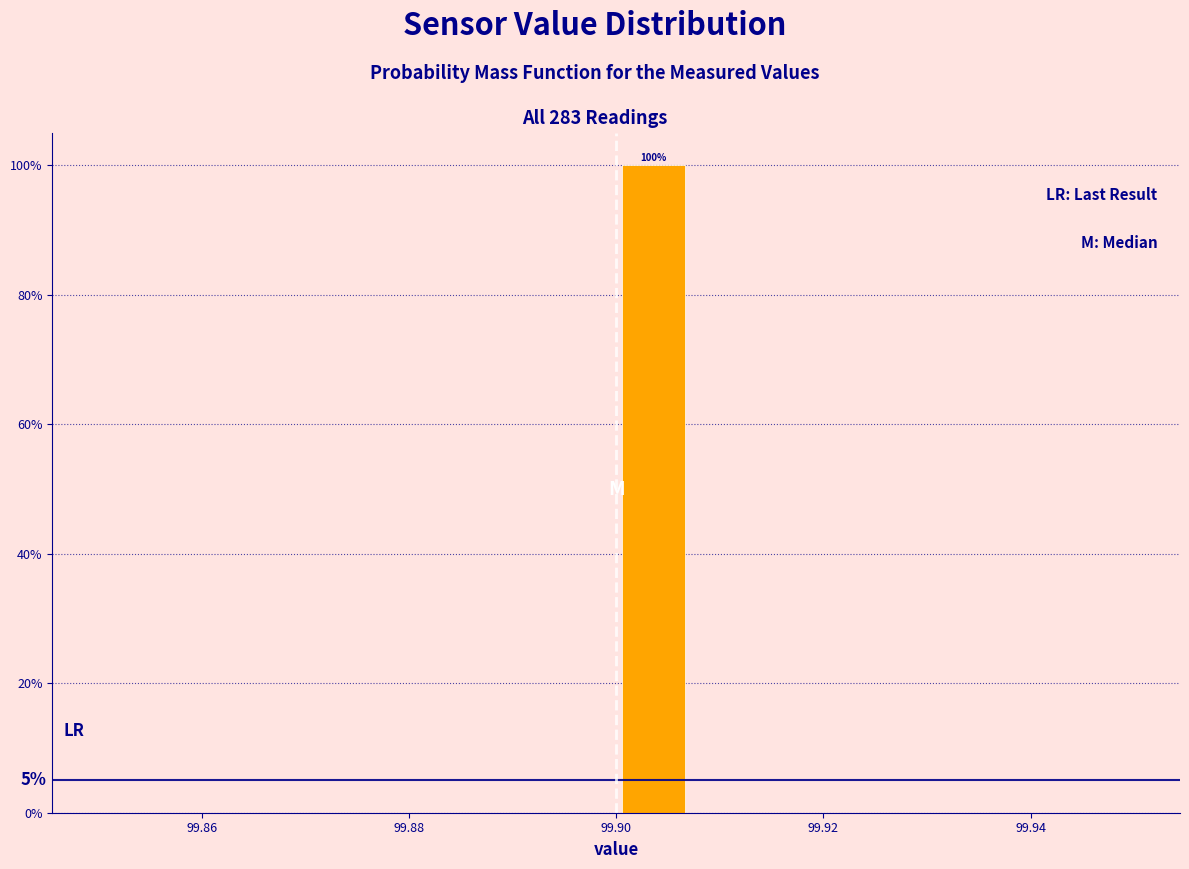

Around what value on the x-axis is the tallest bar? Give the approximate position of its centre, as read against the axis.

99.904